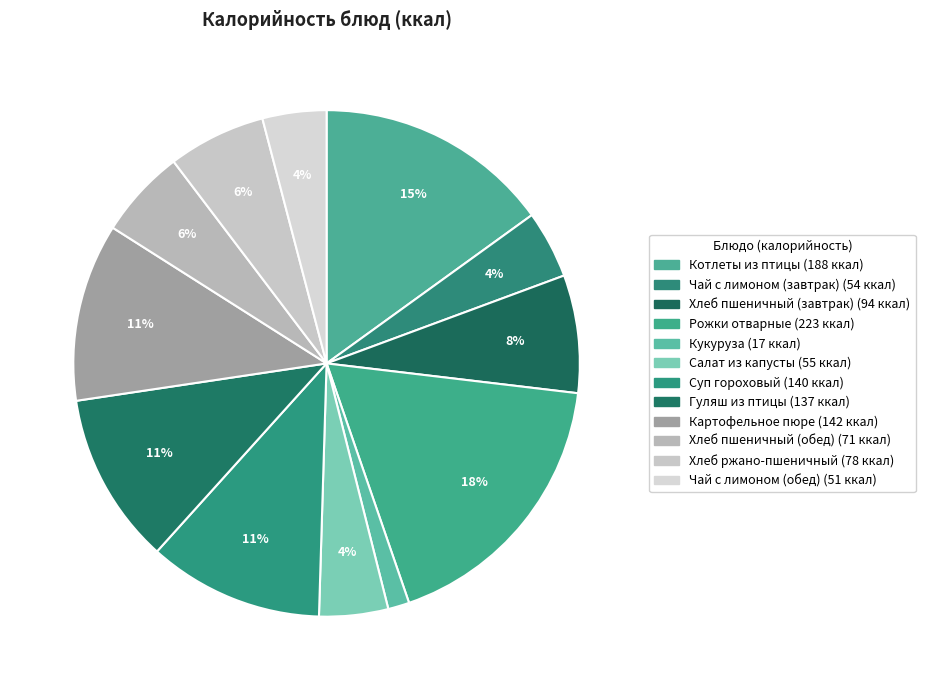

How many segments does this pie chart have?

12